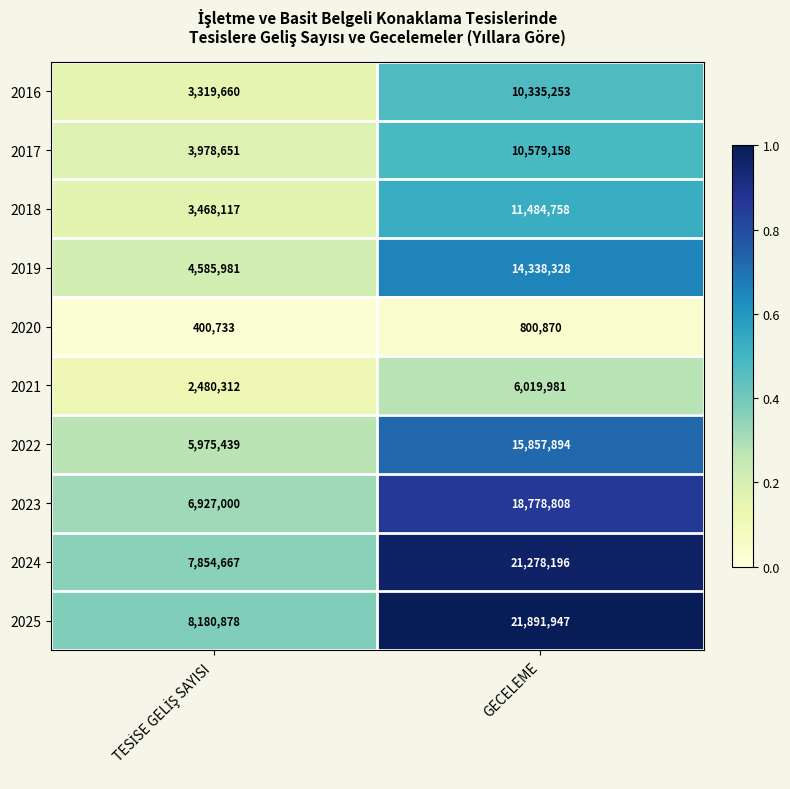

At which category is the sum across all series the highest?

GECELEME